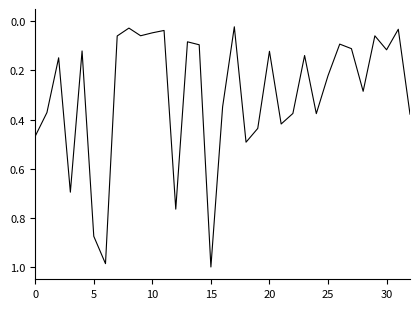

Reading left to right, transcribe all the data shown in this chart.

0.5	0.4	0.1	0.7	0.1	0.9	1.0	0.1	0.0	0.1	0.0	0.0	0.8	0.1	0.1	1.0	0.3	0.0	0.5	0.4	0.1	0.4	0.4	0.1	0.4	0.2	0.1	0.1	0.3	0.1	0.1	0.0	0.4